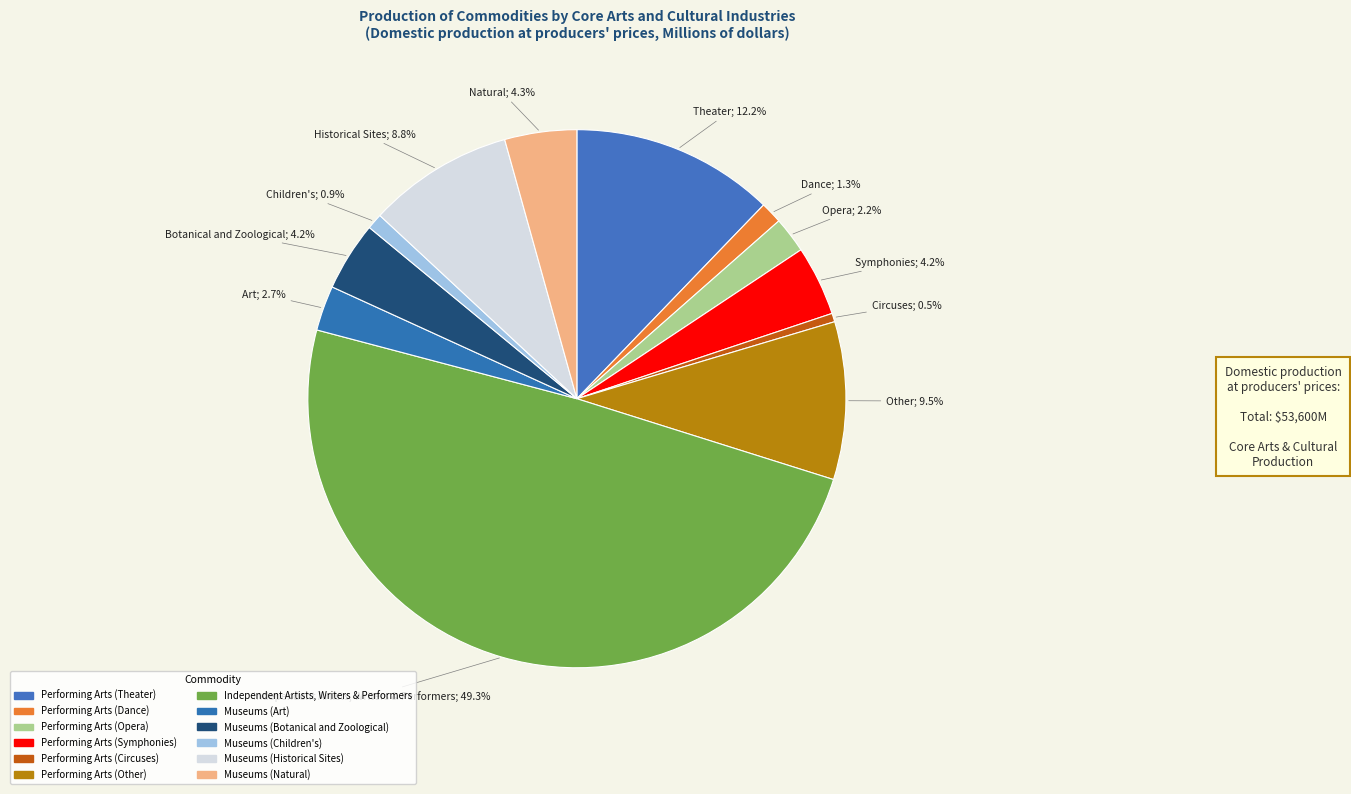

How many segments does this pie chart have?

12